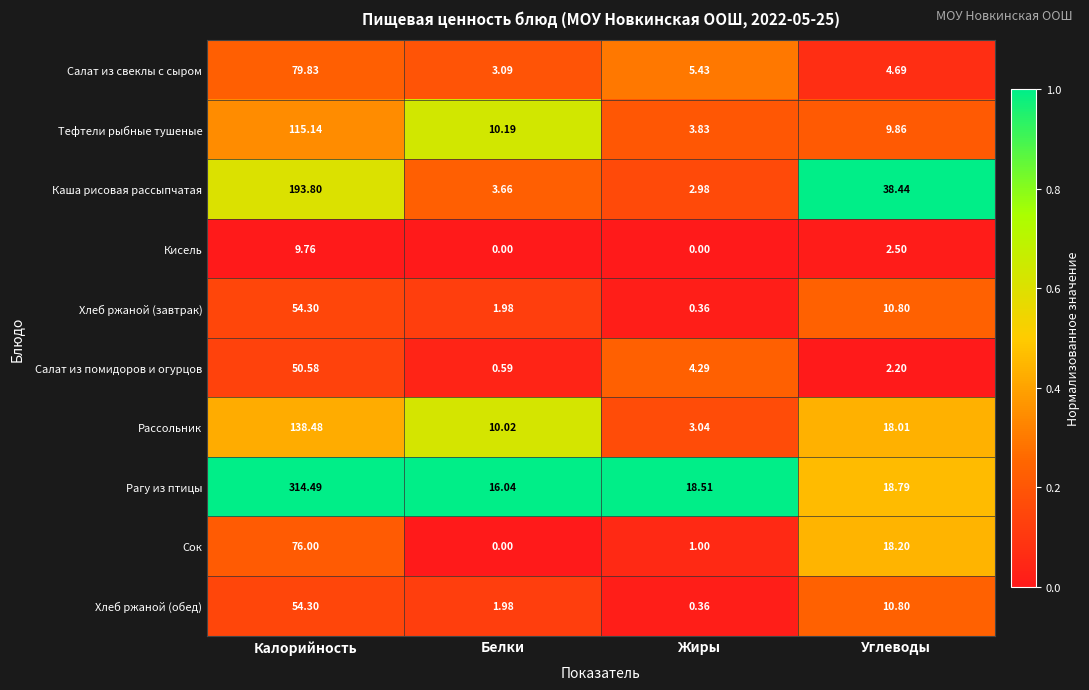

At which label is Хлеб ржаной (завтрак) closest to 27?

Углеводы